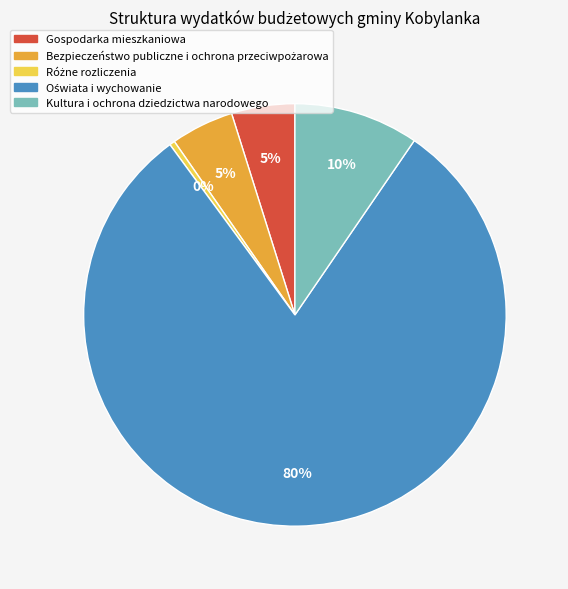

To the nearest percent, what is the average slice percentage?

20%